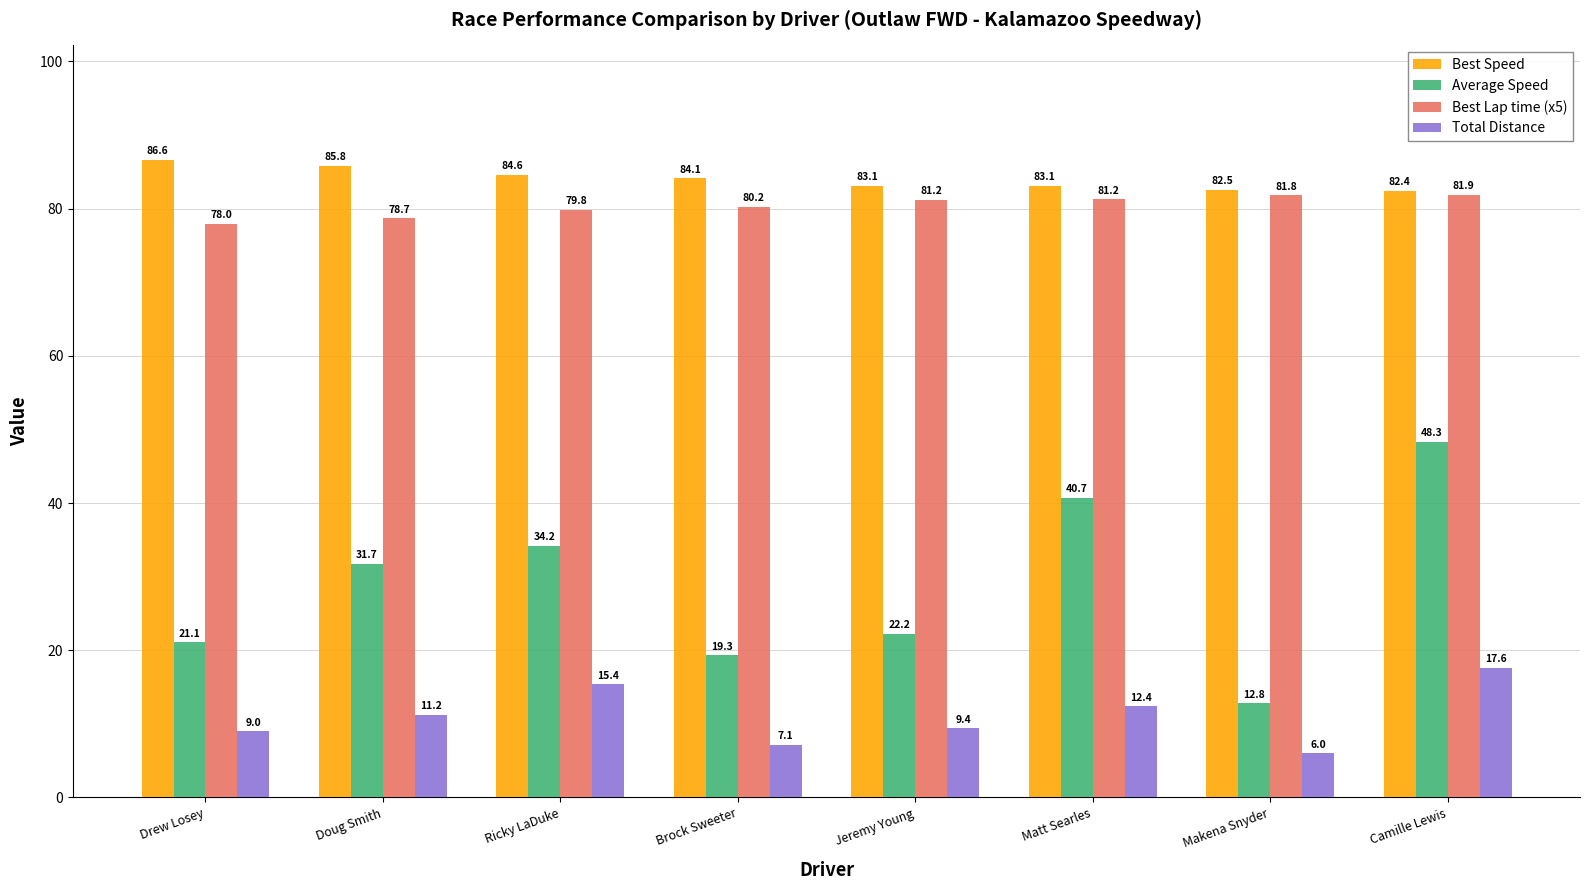

What value does the Average Speed series have at Jeremy Young?

22.2